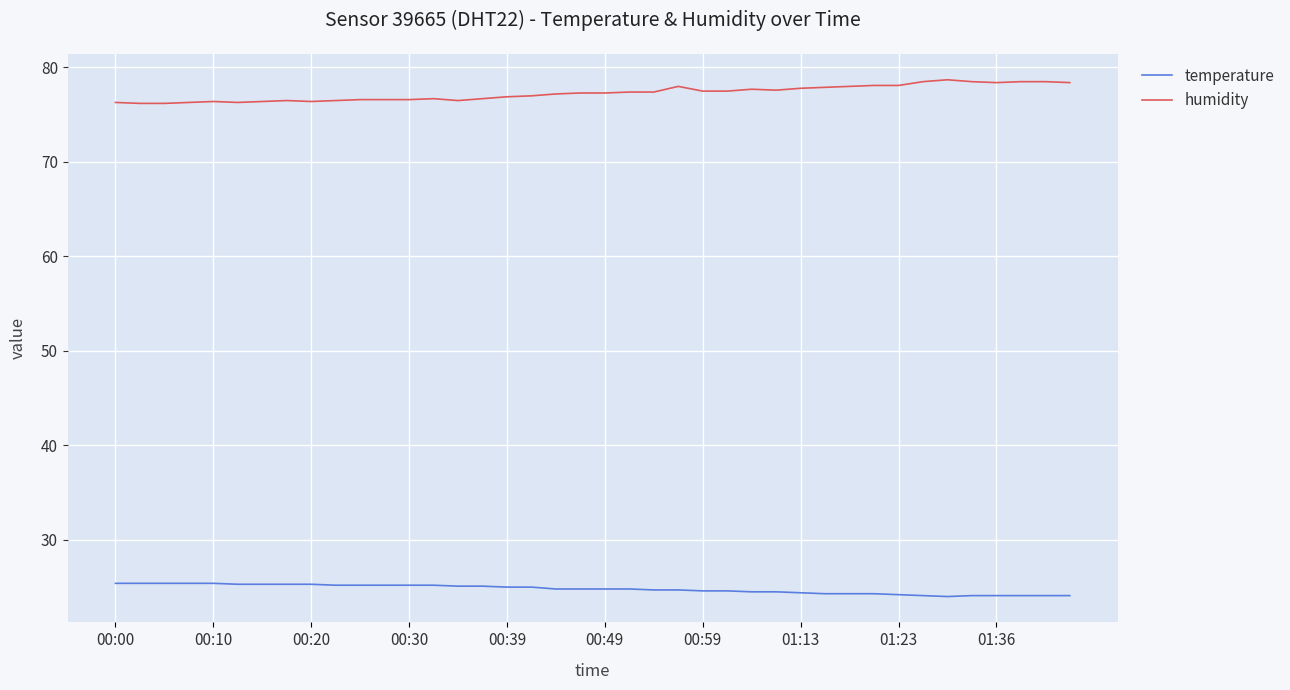

True or false: humidity and temperature cross at least once.

False